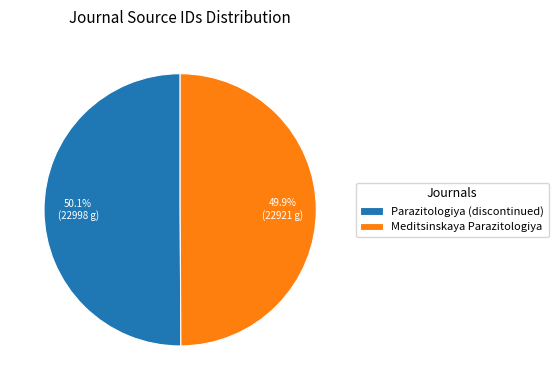

Is it true that Parazitologiya (discontinued) is 50% of the pie?

True